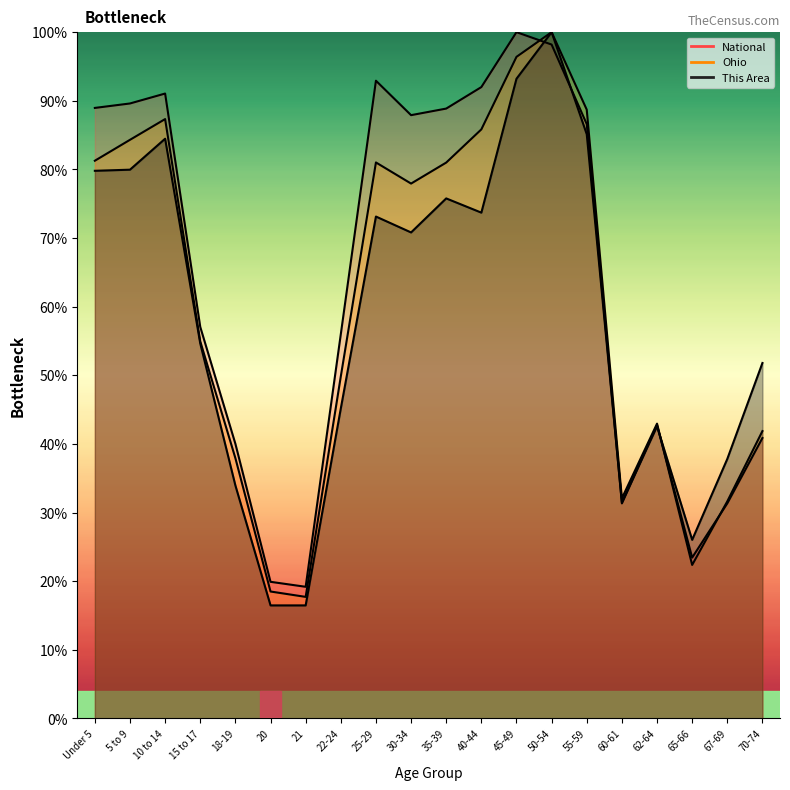

Count the number of categories in the chart.

20